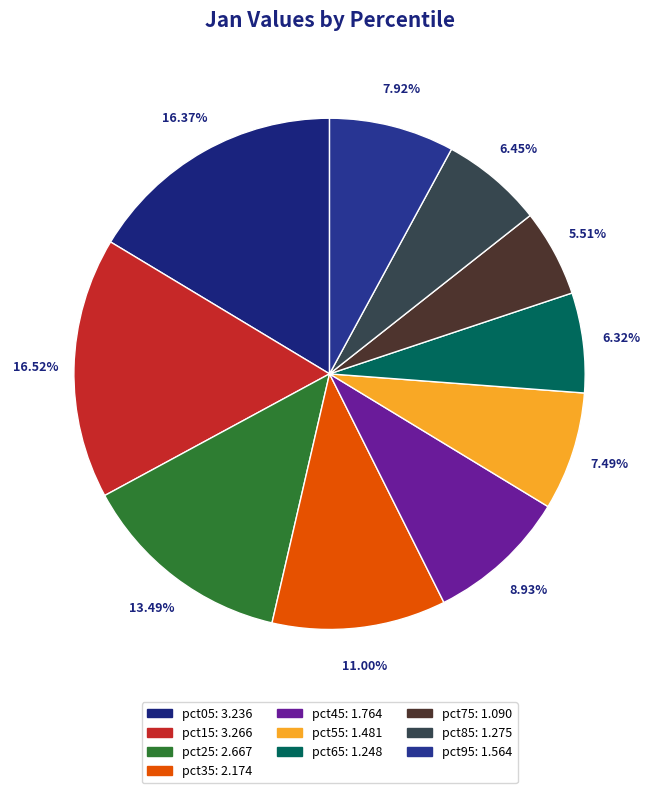

Is there a majority slice in this chart?

No